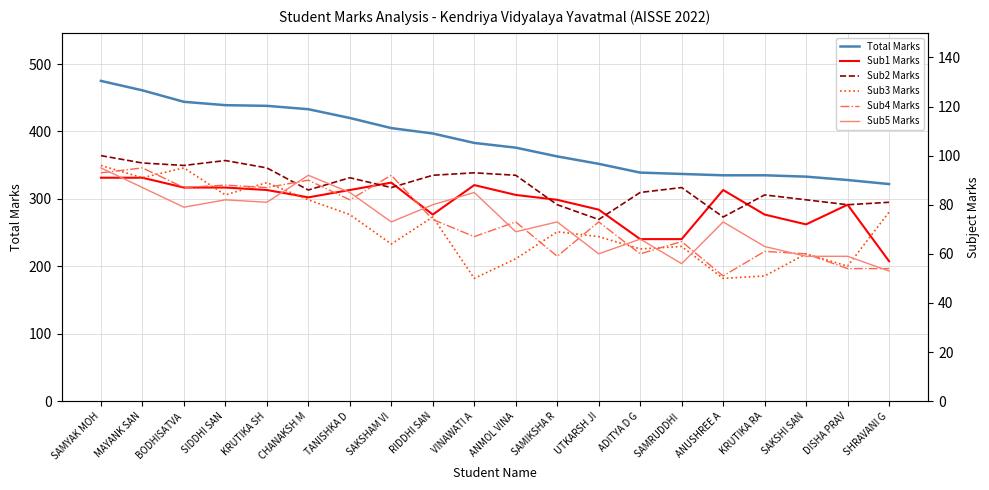

At which category does Sub3 Marks reach its first local valley?

MAYANK SAN